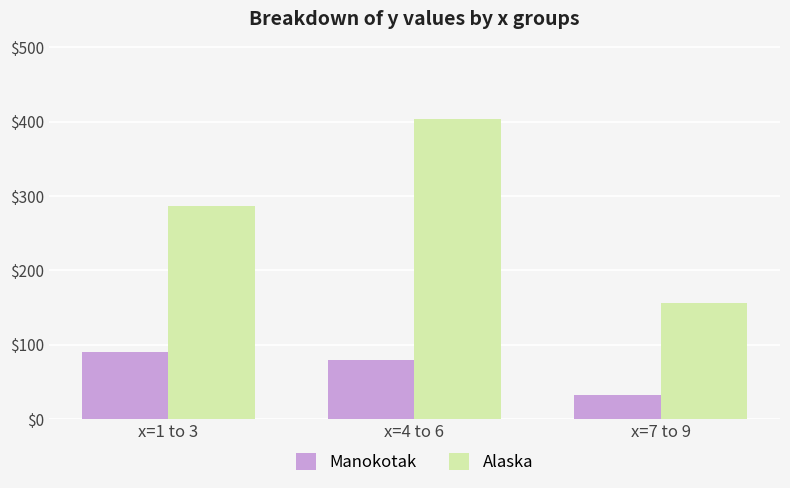

Rank the categories by Manokotak value from lowest to highest.

x=7 to 9, x=4 to 6, x=1 to 3